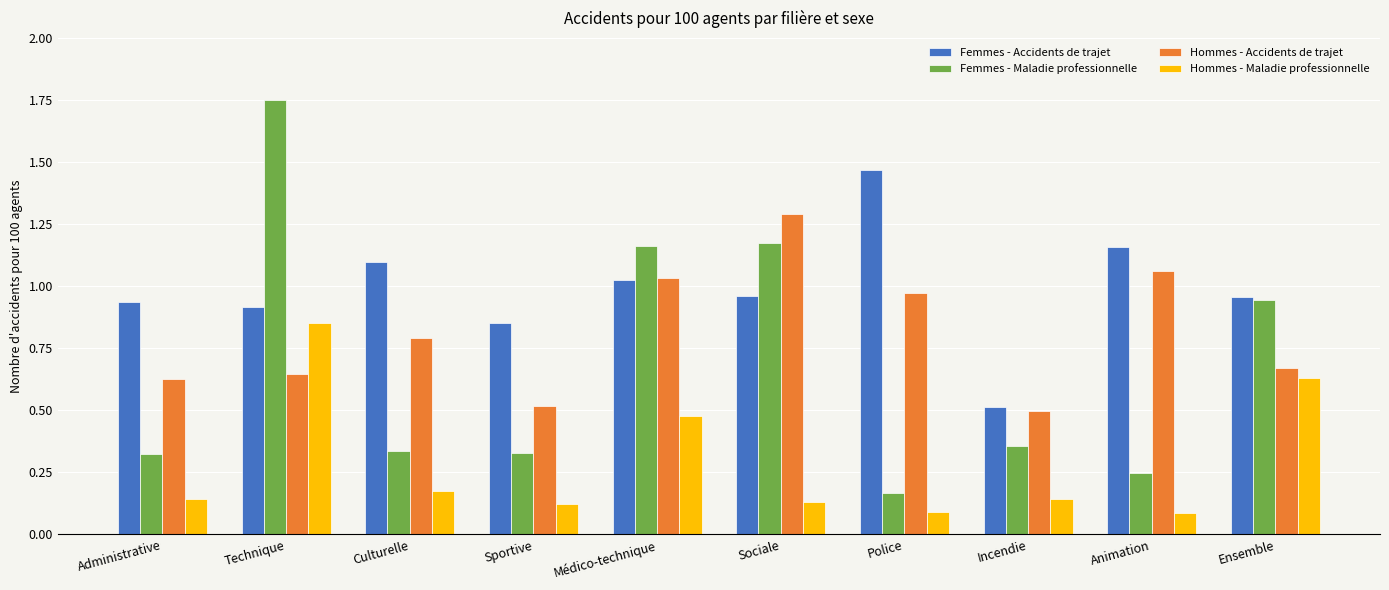

True or false: Hommes - Accidents de trajet has a value of 0.8 at Culturelle.

True